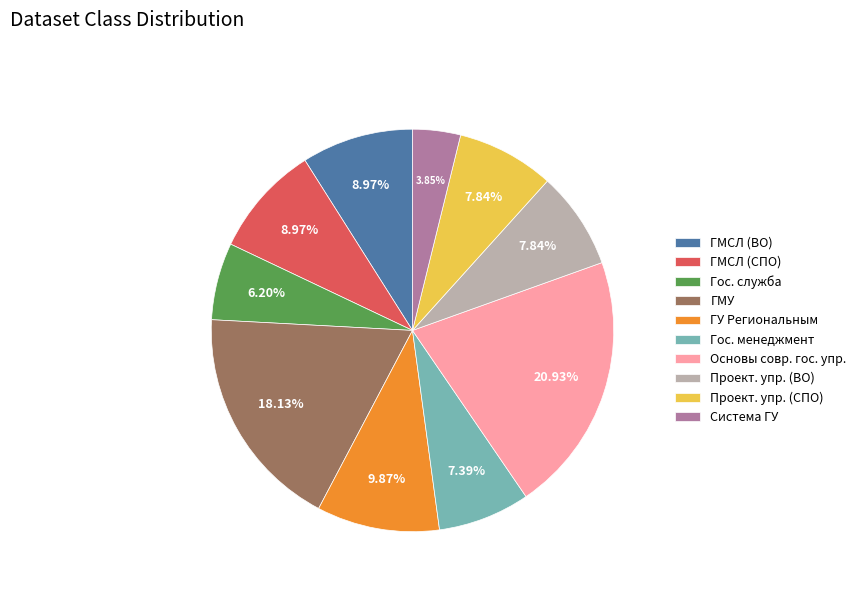

Which has a higher value, ГУ Региональным or ГМСЛ (СПО)?

ГУ Региональным